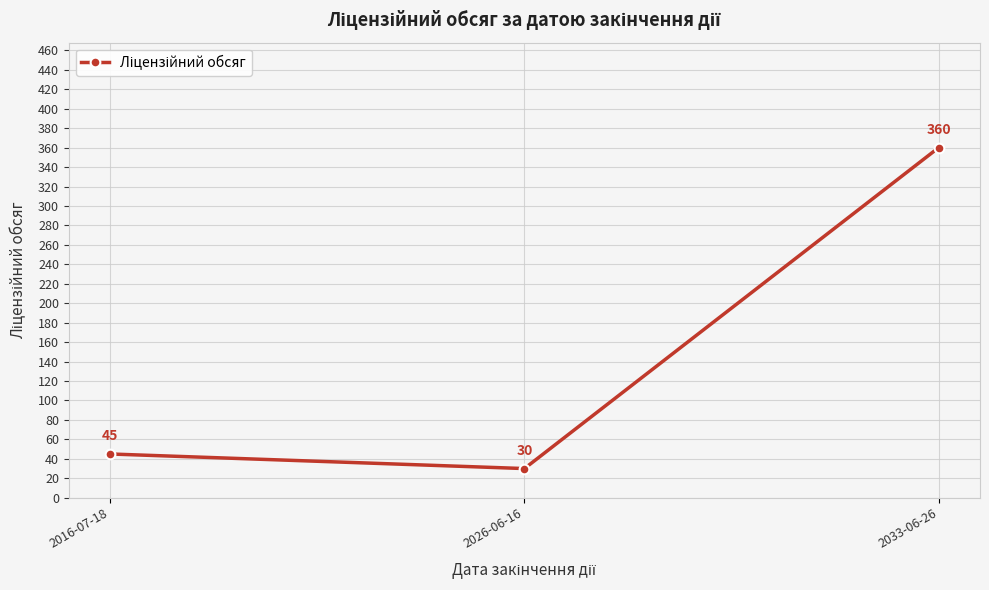

Read the value at 2026-06-16, to the nearest 5.

30